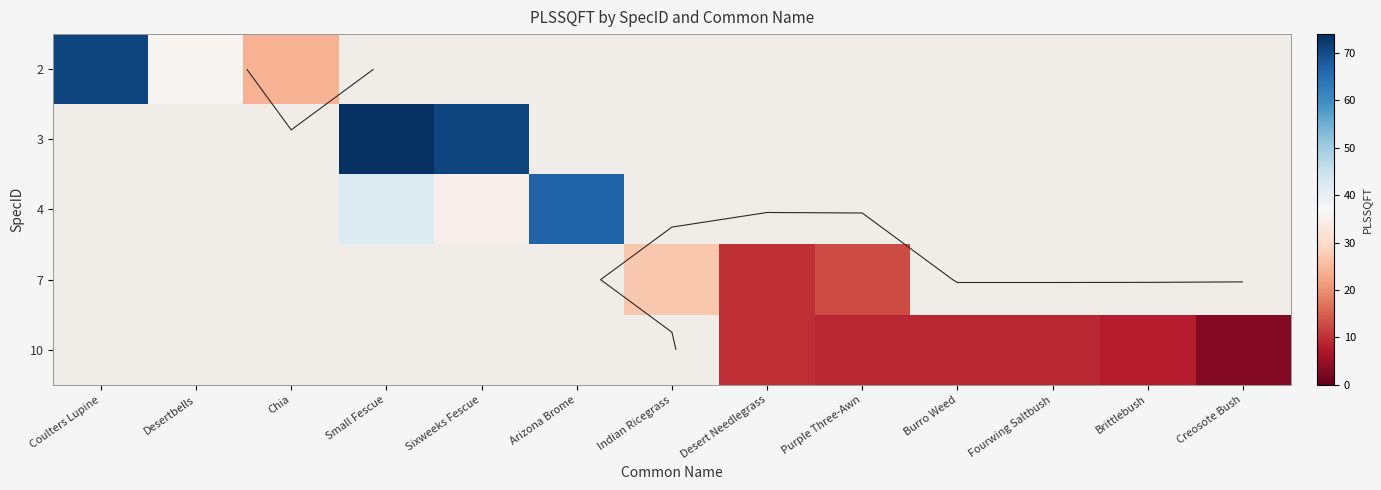

Which label corresponds to the smallest value in the chart?

Creosote Bush